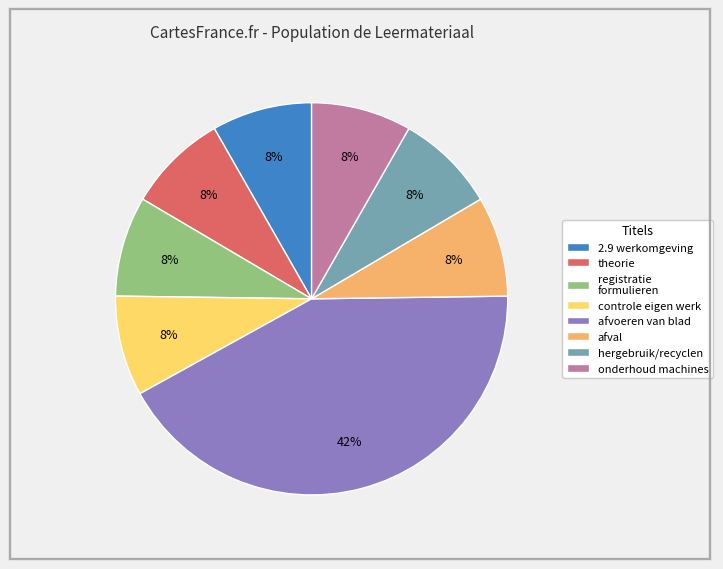

Which category has the biggest portion of the pie?

afvoeren van blad